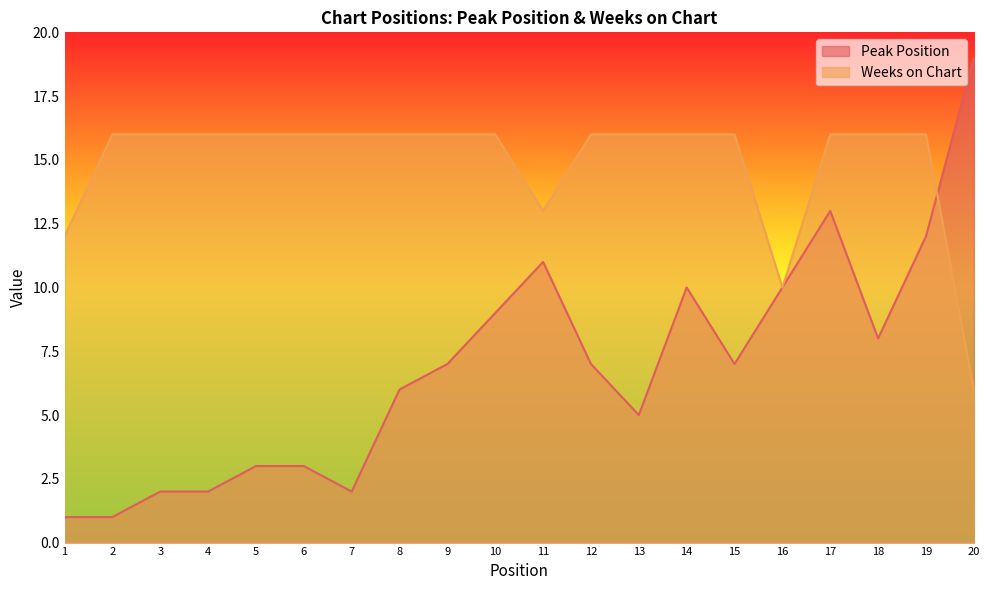

What is the difference between the second highest and minimum values in the Peak Position series?

12